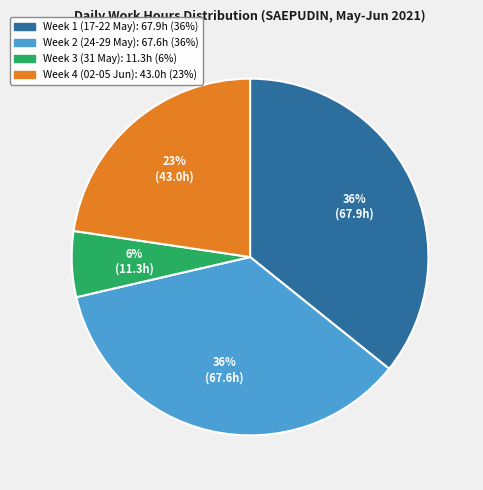

To the nearest percent, what is the difference between the largest and smallest slice percentages?

30%